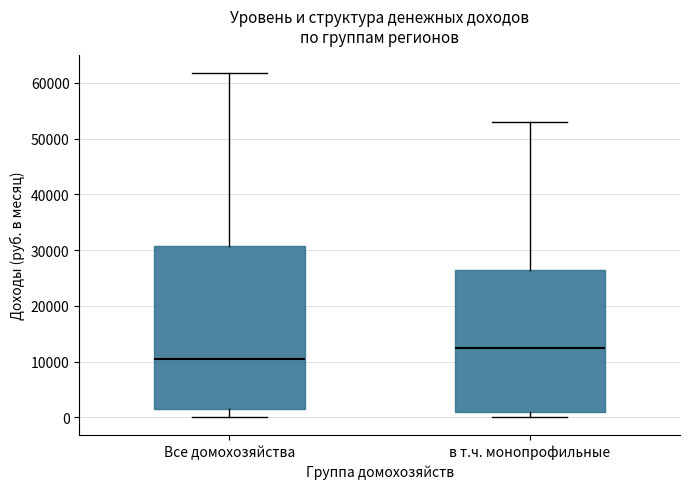

Where is the upper edge of the box for Все домохозяйства on the y-axis? The values are not printed on the chart, so give them approximately, as read against the axis.

31000